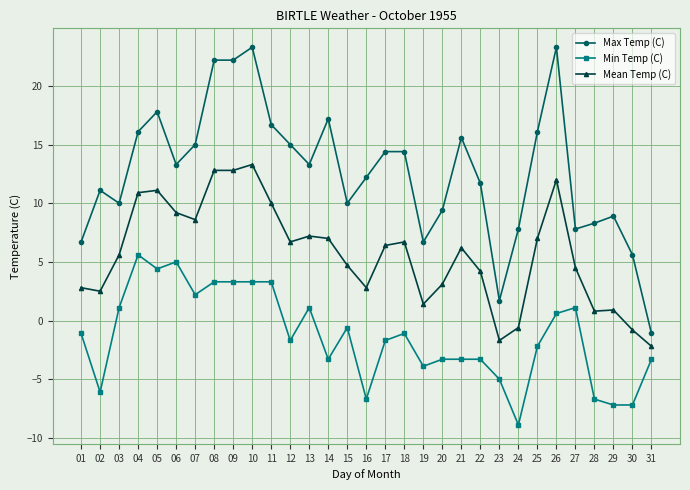

What are all the series names shown in the legend?

Max Temp (C), Min Temp (C), Mean Temp (C)